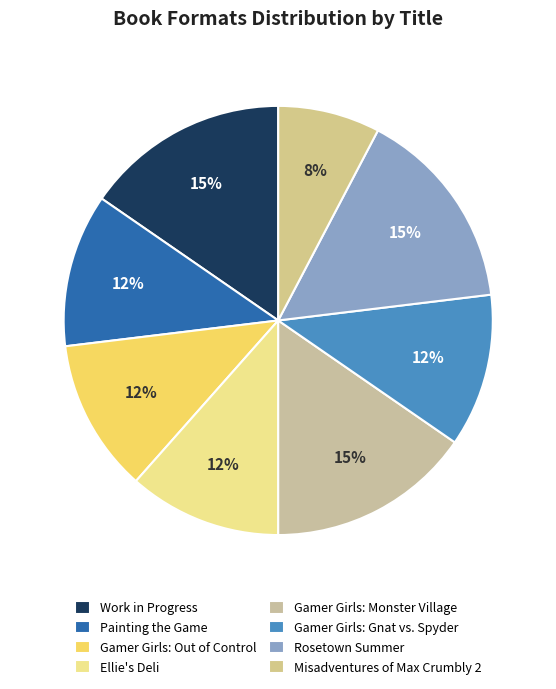

Does Ellie's Deli represent more than half of the total?

No